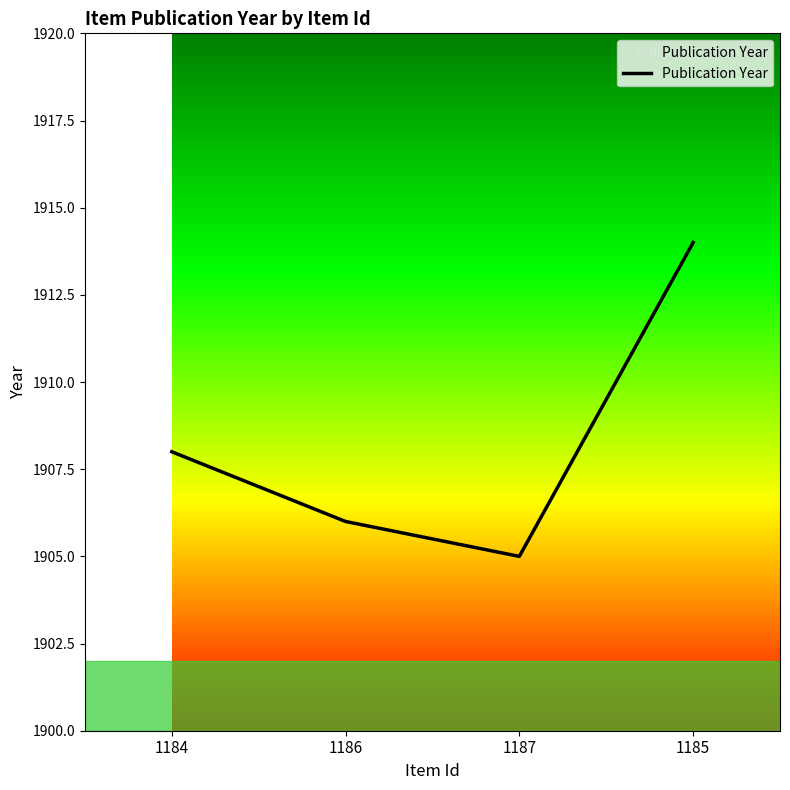

What is the maximum value shown in the chart?

1914